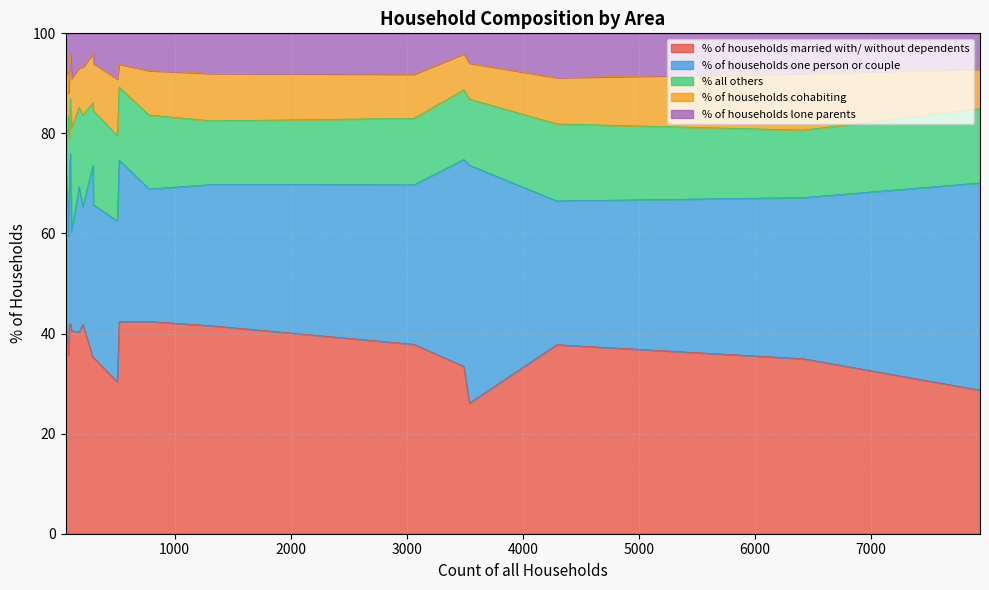

What is the maximum value for % of households married with/ without dependents?

42.4